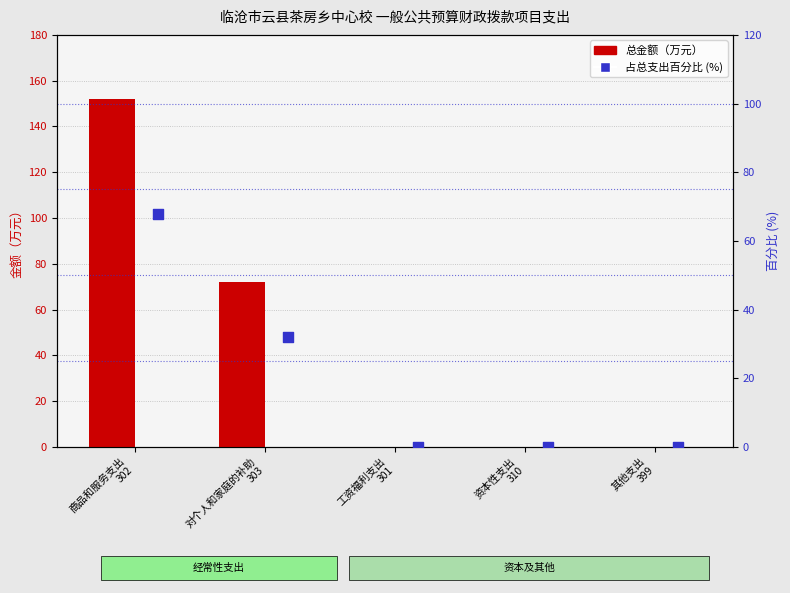

What are all the series names shown in the legend?

总金额（万元）, 占总支出百分比 (%)